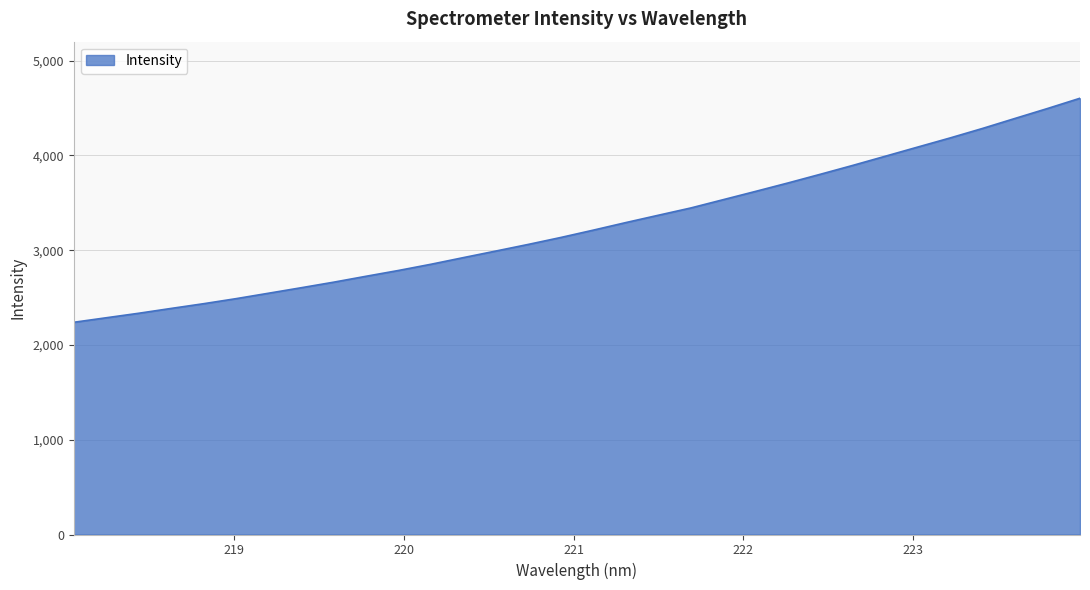

Does the chart have visible grid lines?

Yes